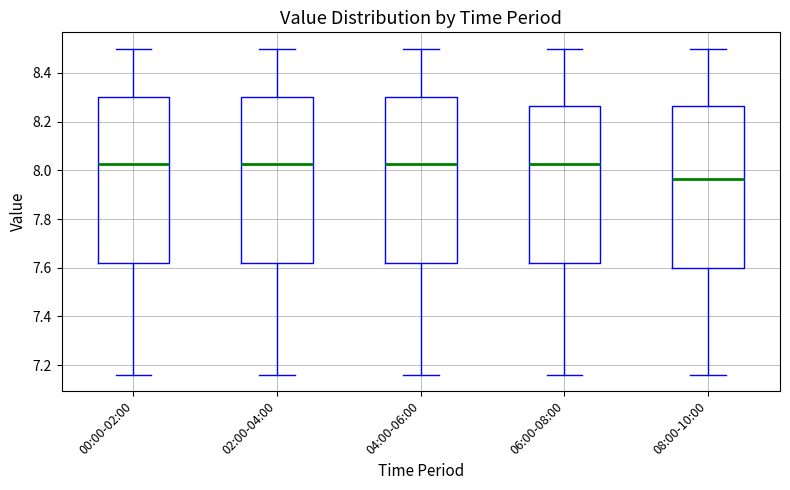

Reading left to right, read every box against the y-axis: the position of its median line, the range the box covers, and the ends of its whiskers. The values are not printed on the chart, so give them approximately, as read against the axis.

00:00-02:00: median 8.02, box 7.62 to 8.30, whiskers 7.16 to 8.50
02:00-04:00: median 8.02, box 7.62 to 8.30, whiskers 7.16 to 8.50
04:00-06:00: median 8.02, box 7.62 to 8.30, whiskers 7.16 to 8.50
06:00-08:00: median 8.02, box 7.62 to 8.26, whiskers 7.16 to 8.50
08:00-10:00: median 7.96, box 7.60 to 8.26, whiskers 7.16 to 8.50